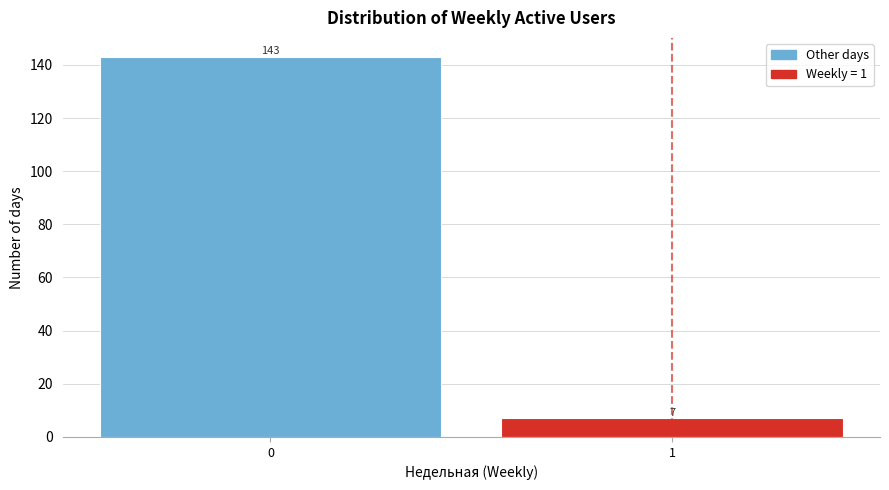

Reading left to right, list all the values displayed in this chart.

143	7